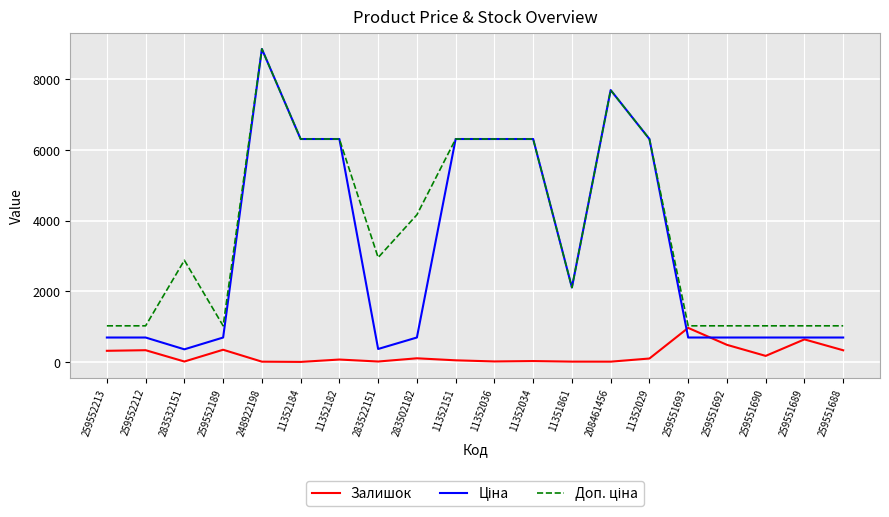

What is the total value across all series at 259551688?

2051.3